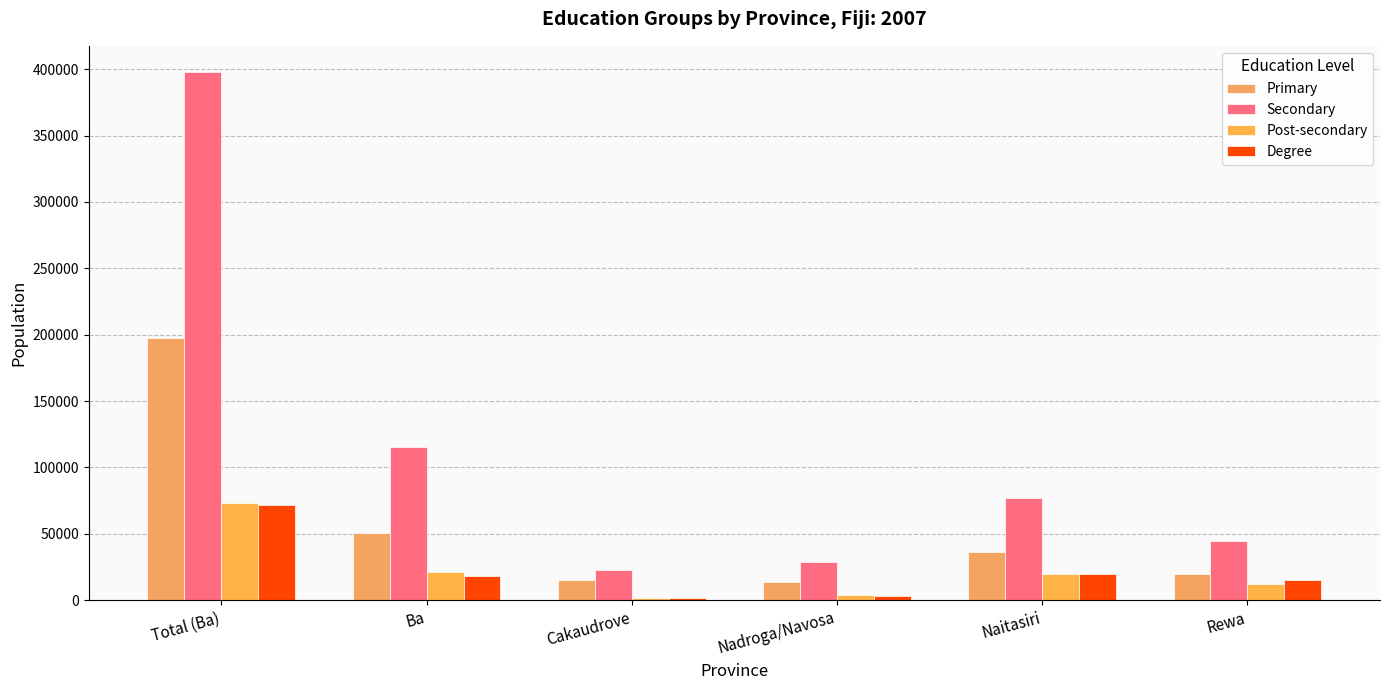

Reading right to left, what are all the values shown in this chart?

Primary: 19776	35983	13874	14876	50666	197559
Secondary: 44616	76643	29101	22765	115548	397701
Post-secondary: 12499	19368	4206	1953	21176	73284
Degree: 15568	19656	3439	1609	18448	71810